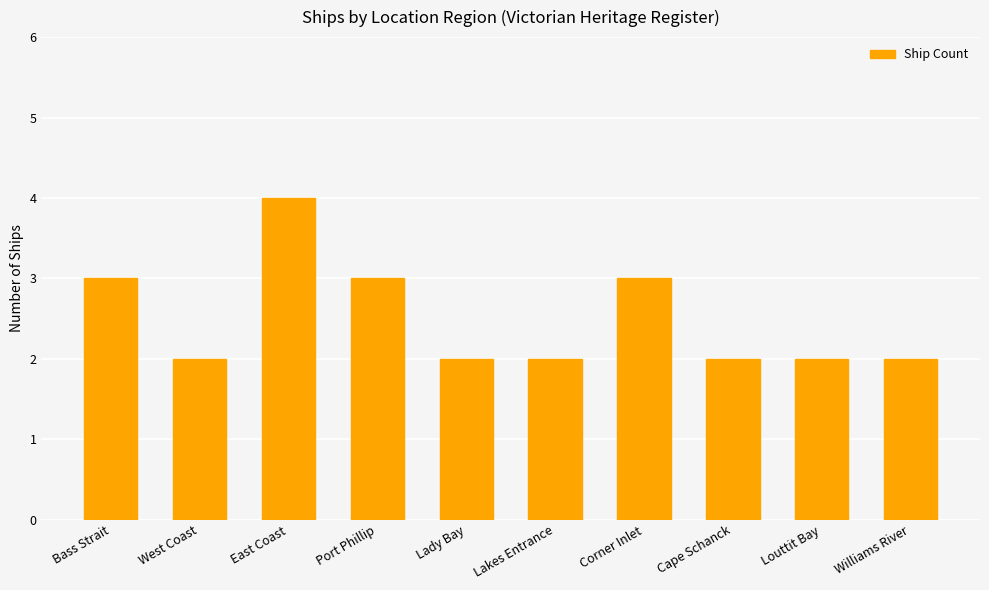

Count the values in the range 2 to 3.

9